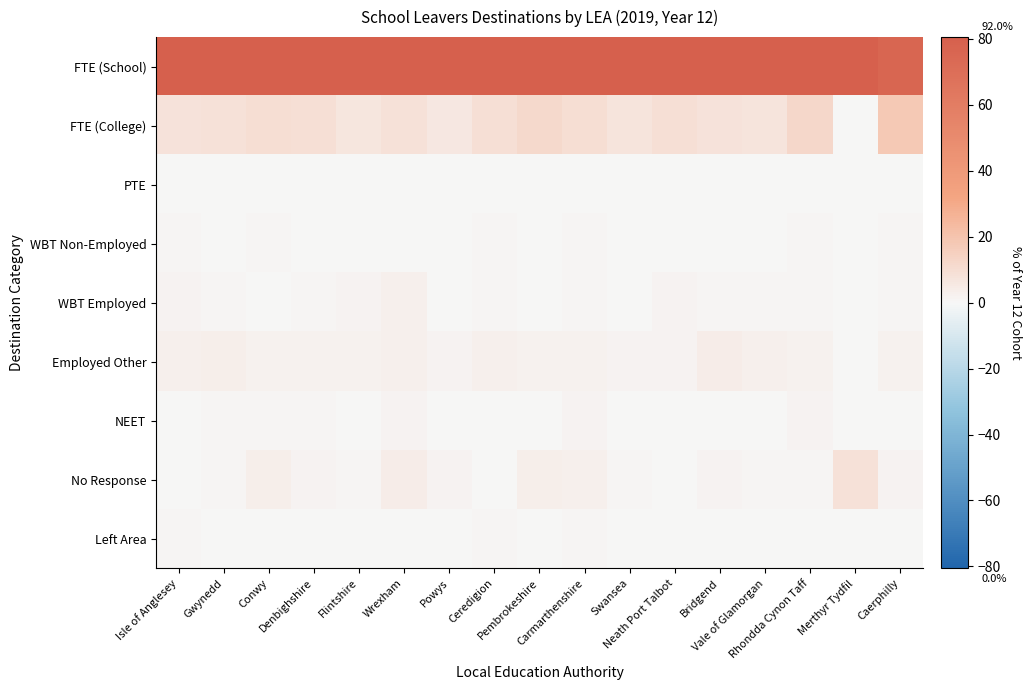

What is the difference between the highest and lowest values at Ceredigion?

84.7